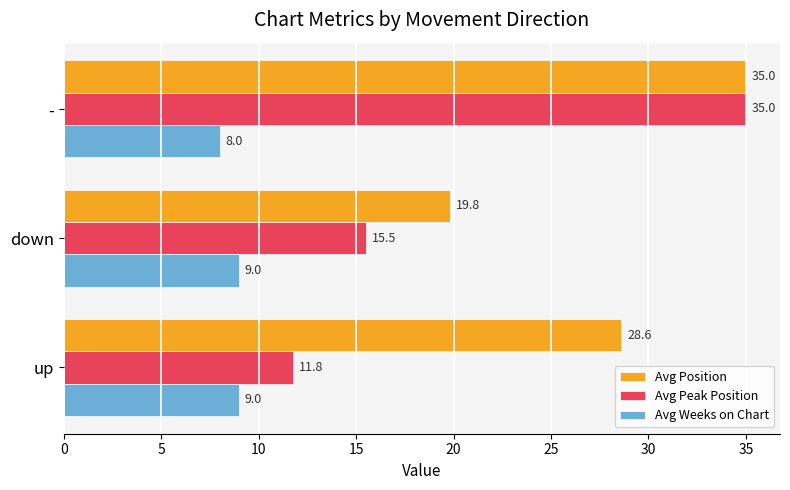

What is the difference between the maximum and minimum values in the Avg Peak Position series?

23.2